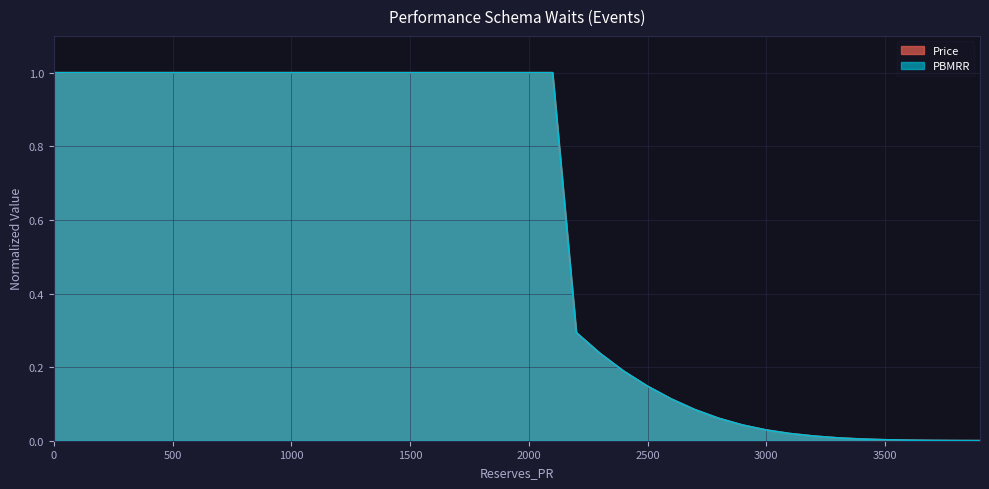

What is the difference between the second highest and minimum values in the PBMRR series?

1.0